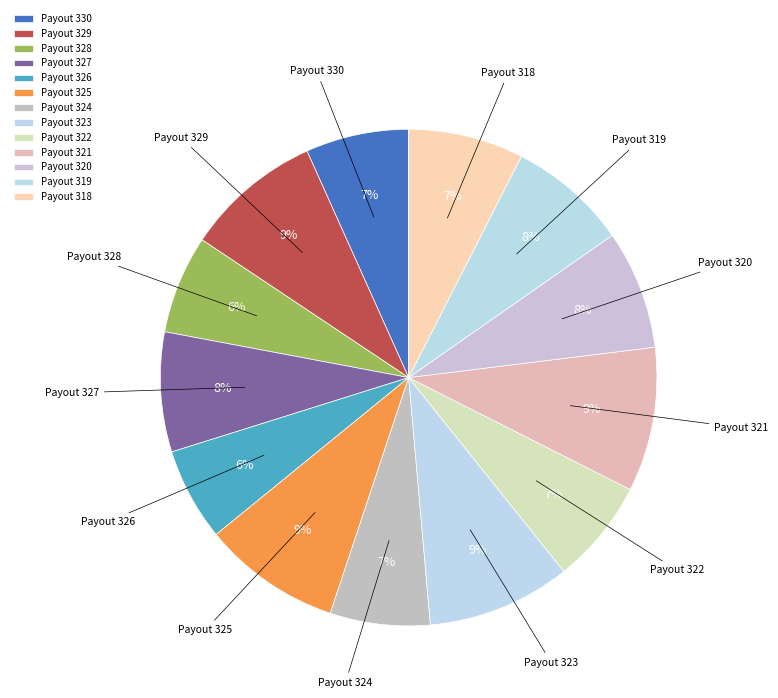

Is the sum of Payout 328 and Payout 329 greater than half?

No